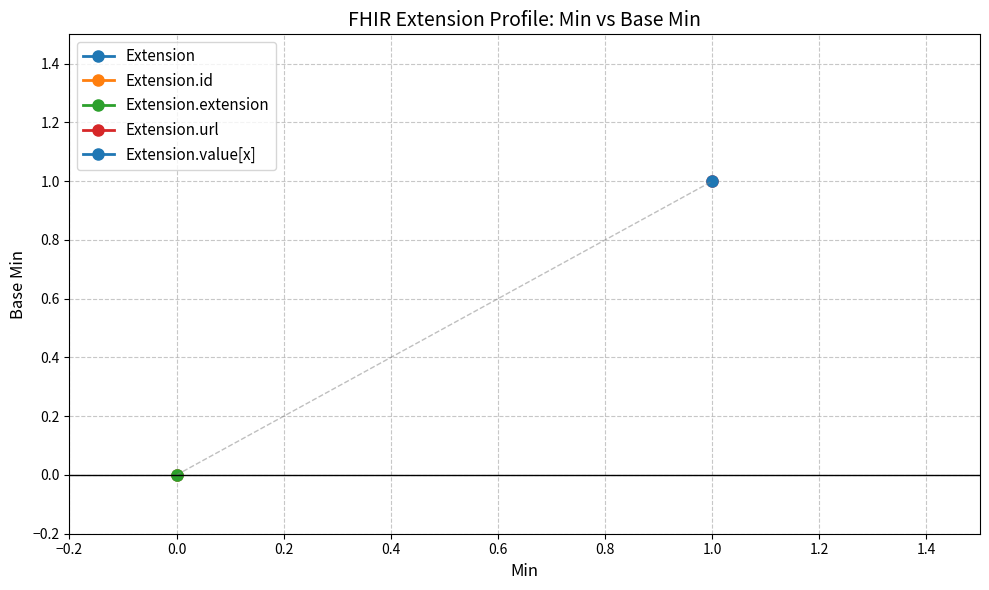

Rank the series by their maximum value, from lowest to highest.

Extension.id, Extension.extension, Extension, Extension.url